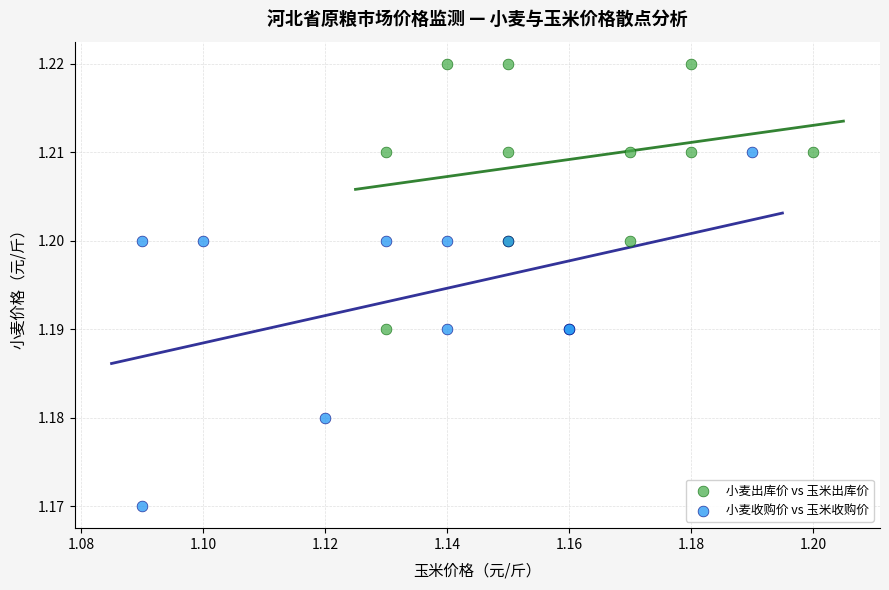

Which series contains the highest Y value?

小麦出库价 vs 玉米出库价